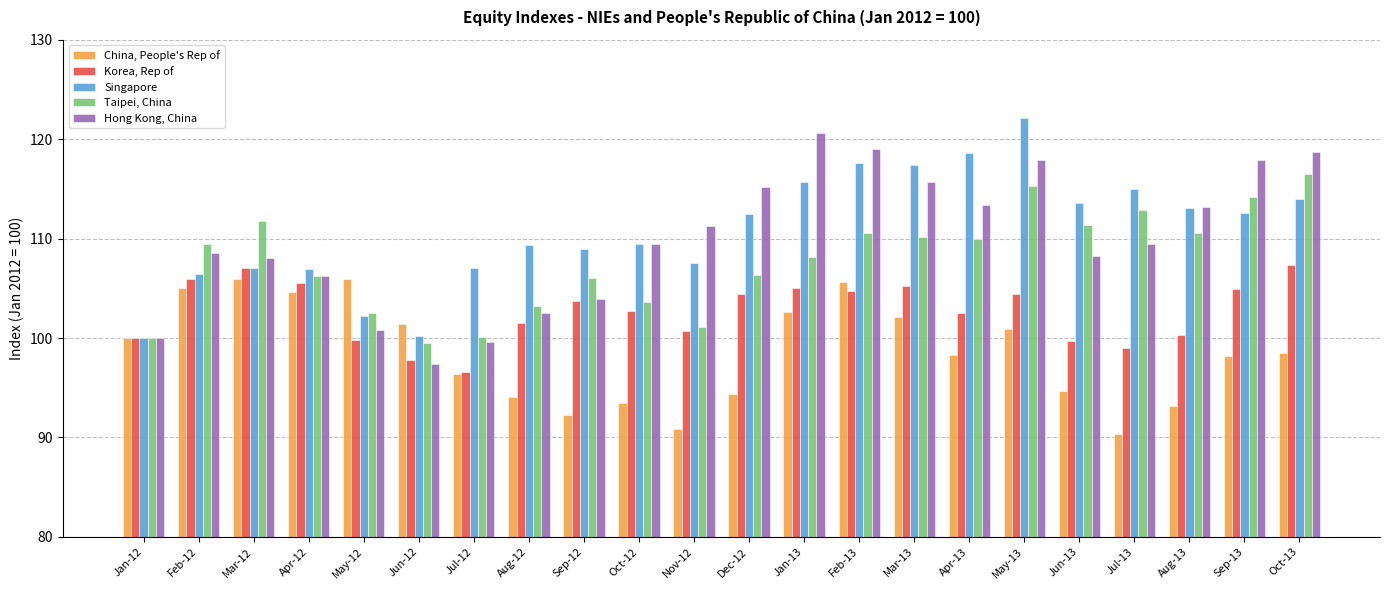

Rank the series by their maximum value, from highest to lowest.

Singapore, Hong Kong, China, Taipei, China, Korea, Rep of, China, People's Rep of